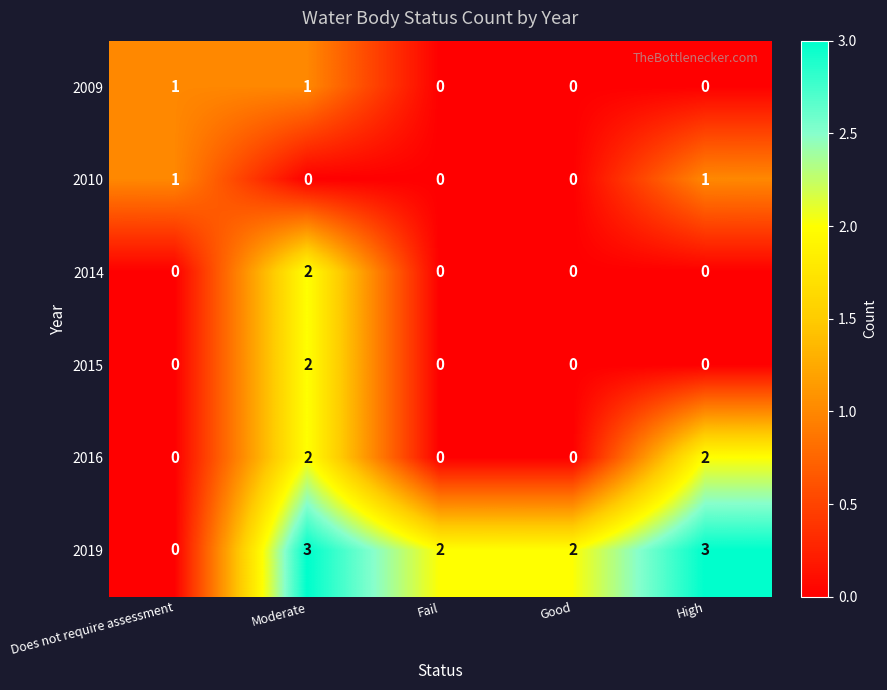

Count the 2014 values in the range 0 to 1.

4